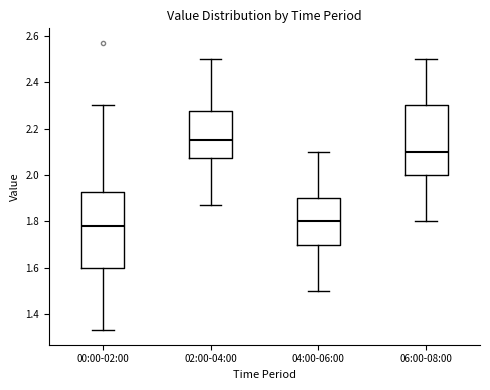

Reading left to right, read every box against the y-axis: the position of its median line, the range the box covers, and the ends of its whiskers. The values are not printed on the chart, so give them approximately, as read against the axis.

00:00-02:00: median 1.78, box 1.60 to 1.92, whiskers 1.34 to 2.30
02:00-04:00: median 2.16, box 2.08 to 2.28, whiskers 1.88 to 2.50
04:00-06:00: median 1.80, box 1.70 to 1.90, whiskers 1.50 to 2.10
06:00-08:00: median 2.10, box 2.00 to 2.30, whiskers 1.80 to 2.50